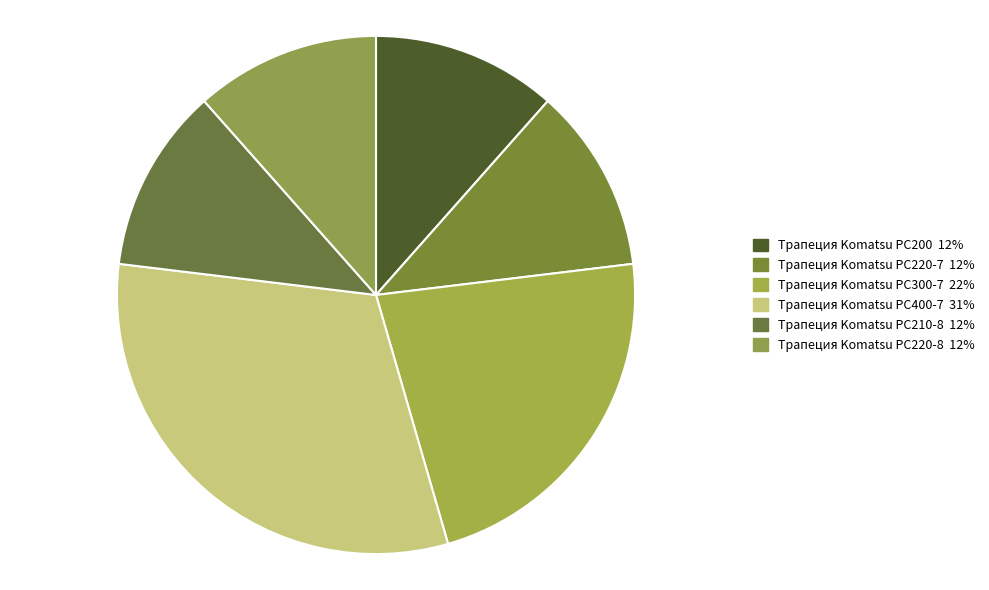

True or false: Трапеция Komatsu PC200 accounts for 13% of the total.

False